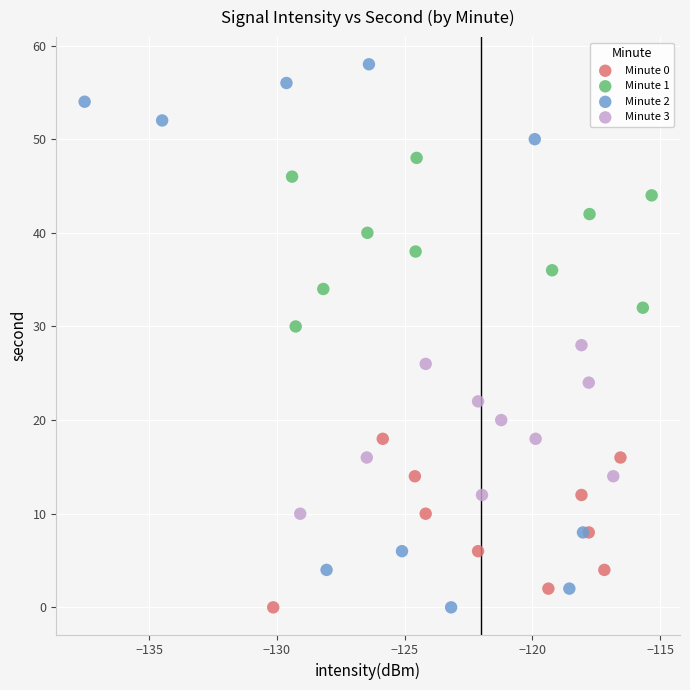

Which series has the widest spread of Y values?

Minute 2